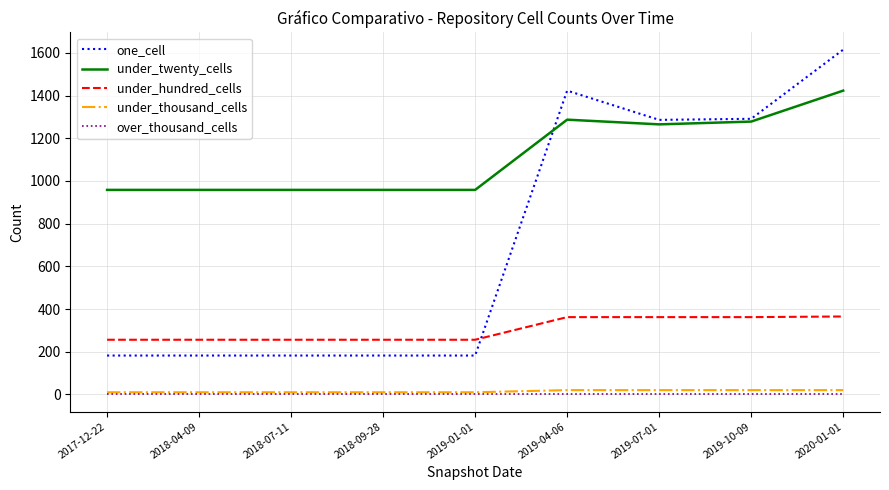

What is the greatest value displayed?

1615